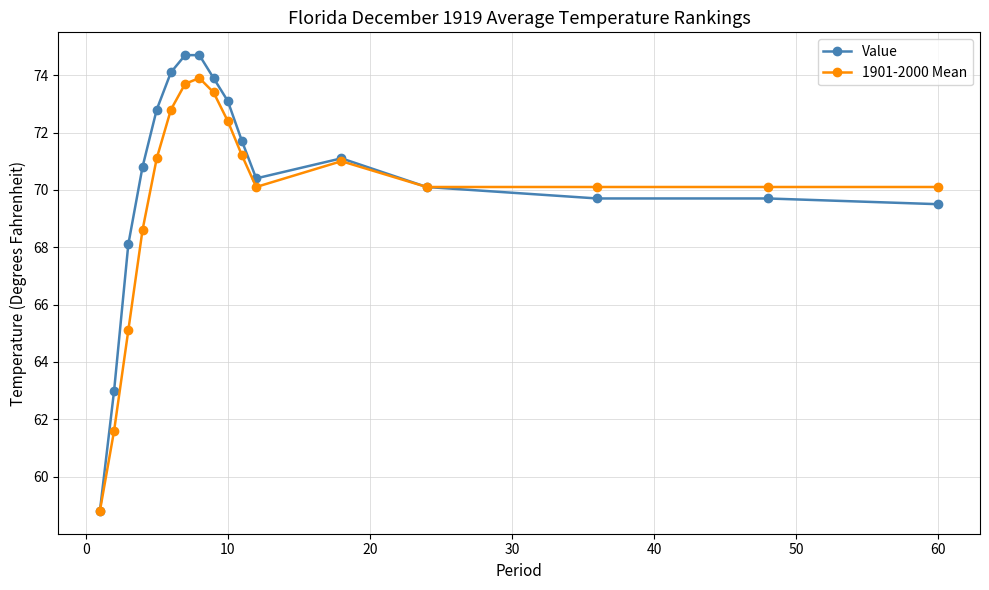

How many lines are shown in the chart?

2